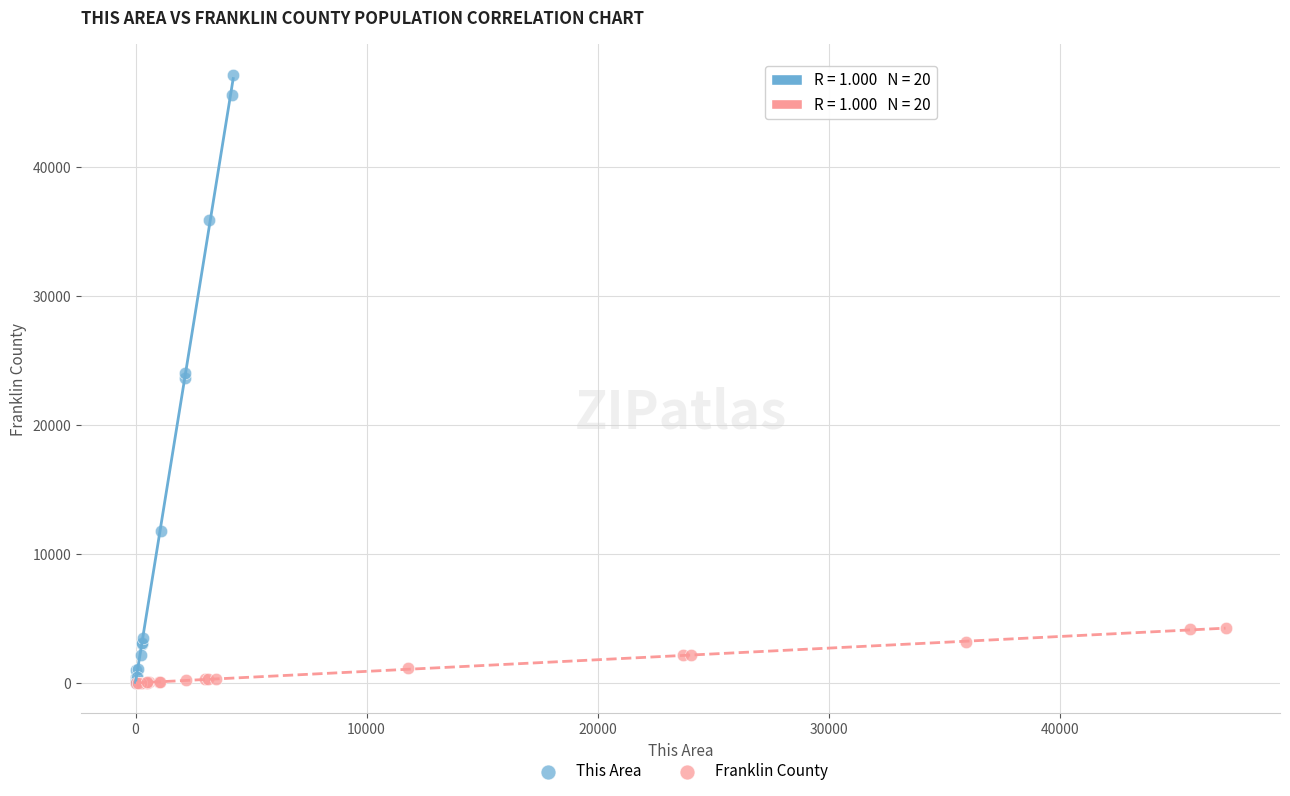

Which series has the largest Y range (max minus min)?

This Area